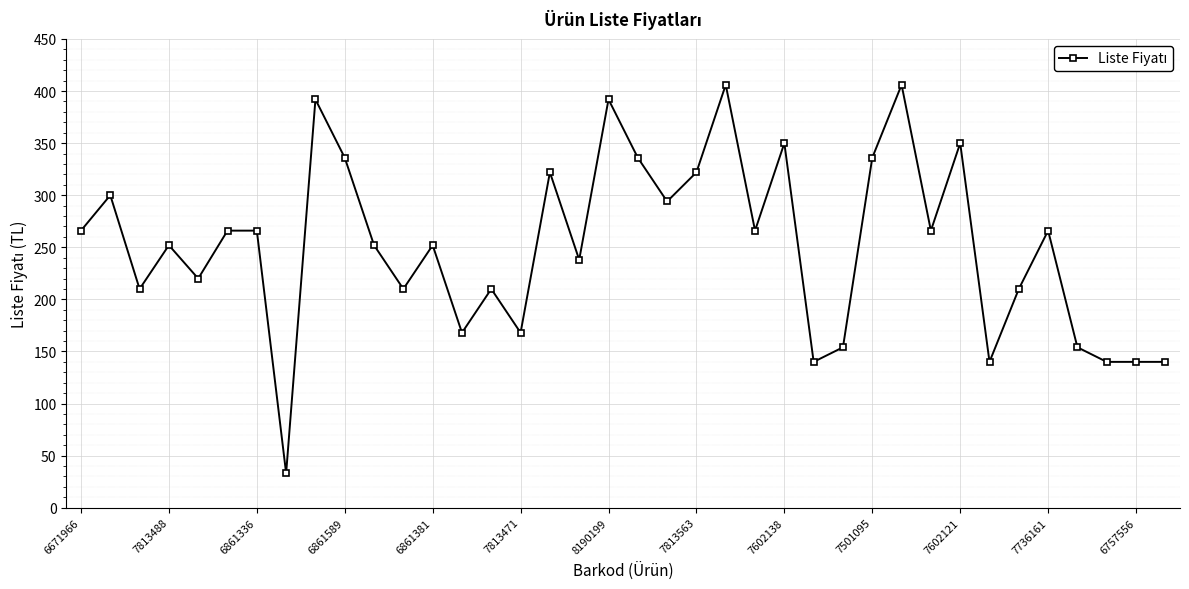

What is the sum of all values?

9569